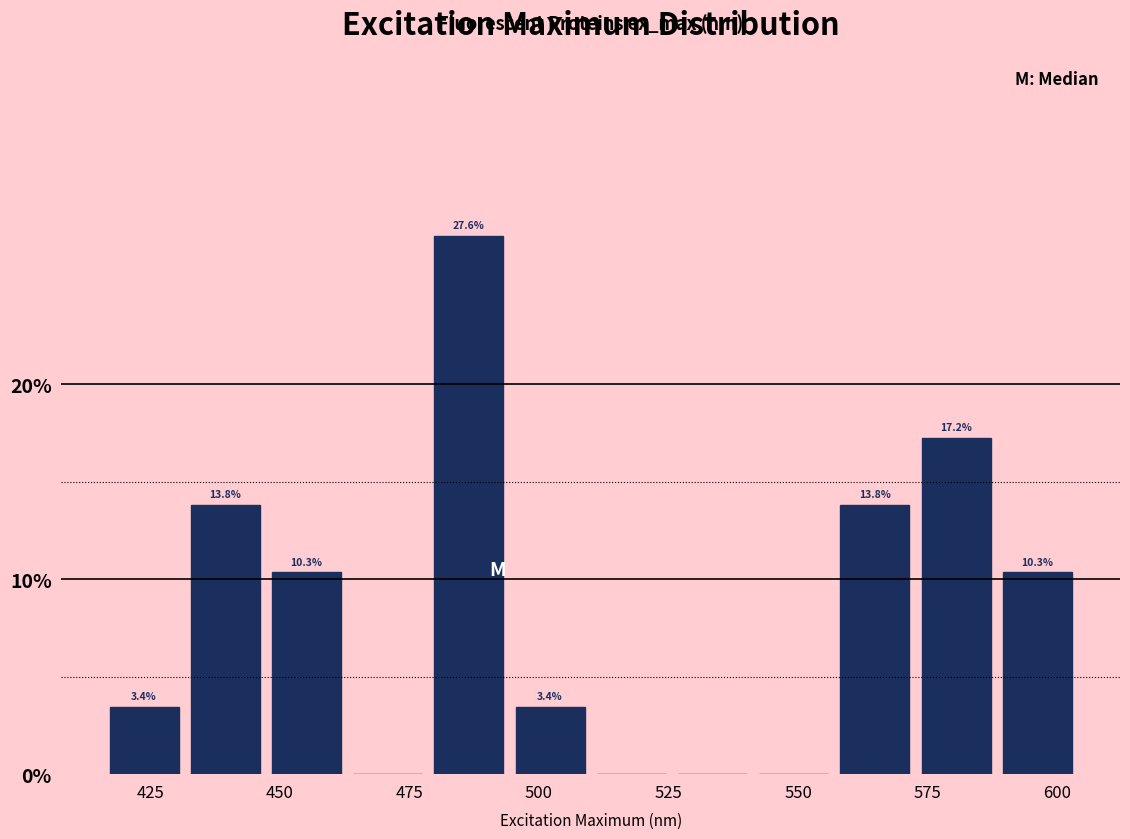

Around what value on the x-axis is the tallest bar? Give the approximate position of its centre, as read against the axis.

485